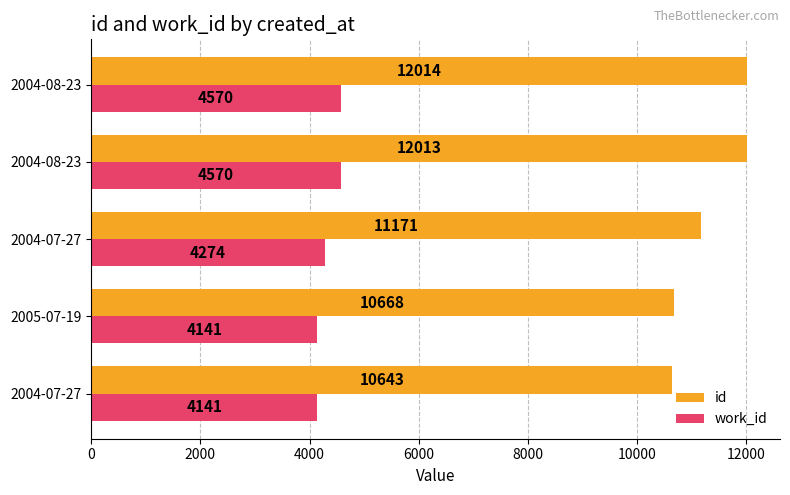

How many data points in id are less than 11171?

2